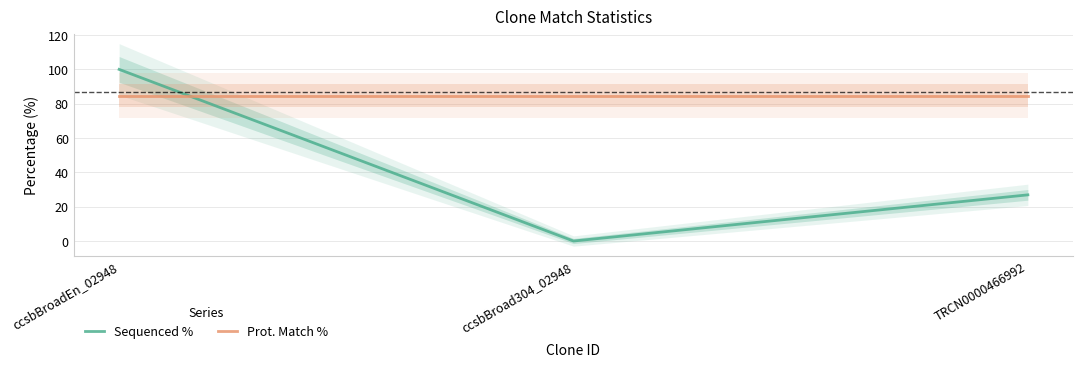

Reading left to right, list all the values displayed in this chart.

Sequenced %: ccsbBroadEn_02948=100.0	ccsbBroad304_02948=0.0	TRCN0000466992=26.9
Prot. Match %: ccsbBroadEn_02948=84.7	ccsbBroad304_02948=84.7	TRCN0000466992=84.7